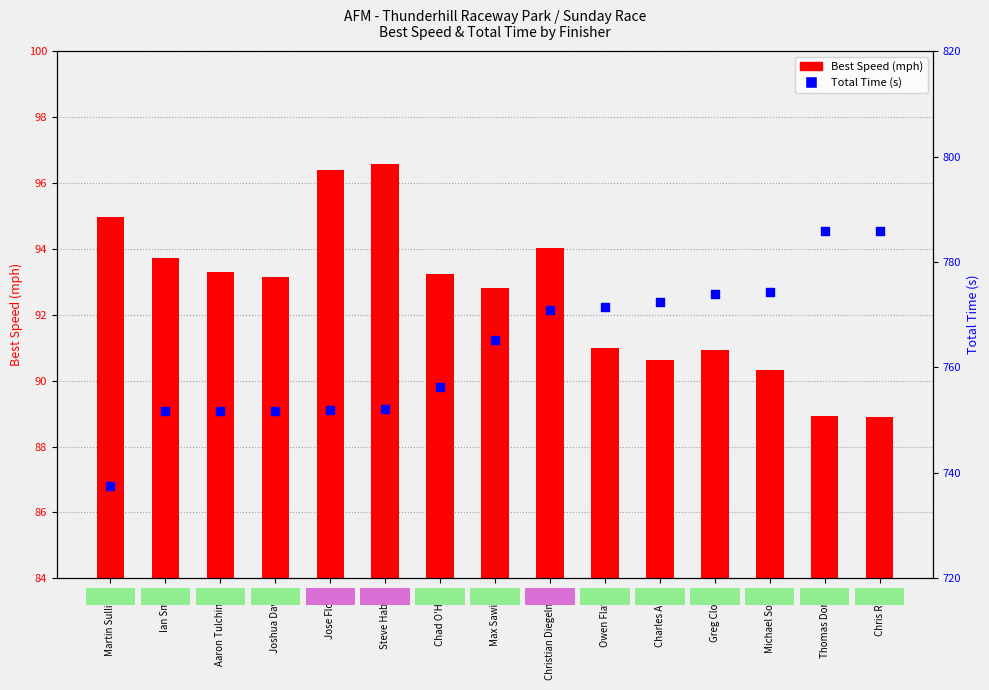

Which series contains the lowest Y value?

Best Speed (mph)